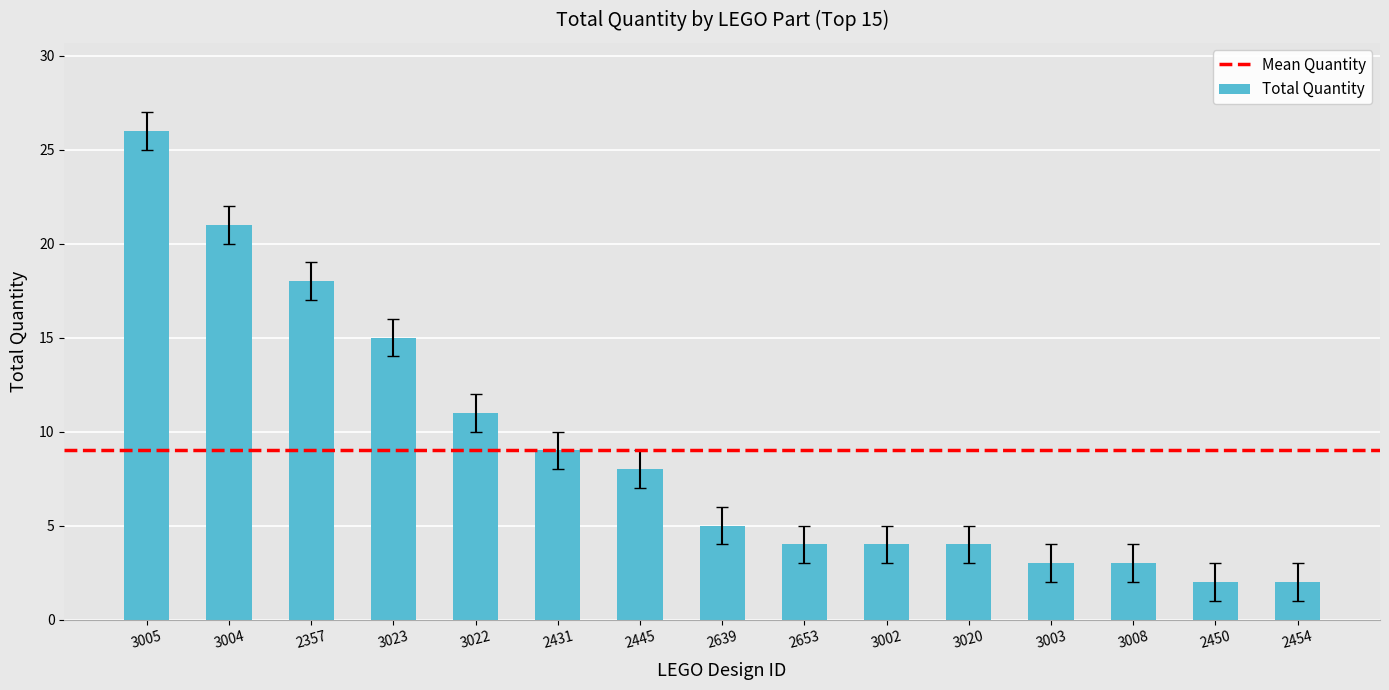

Does the chart contain stacked bars?

No